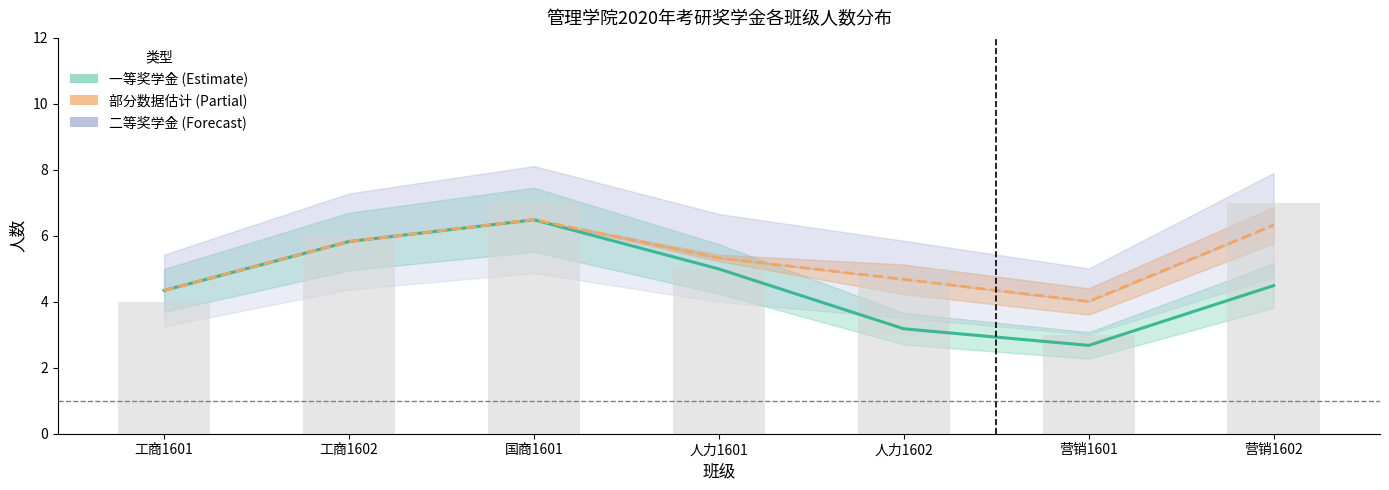

How many data points does each series have?

7